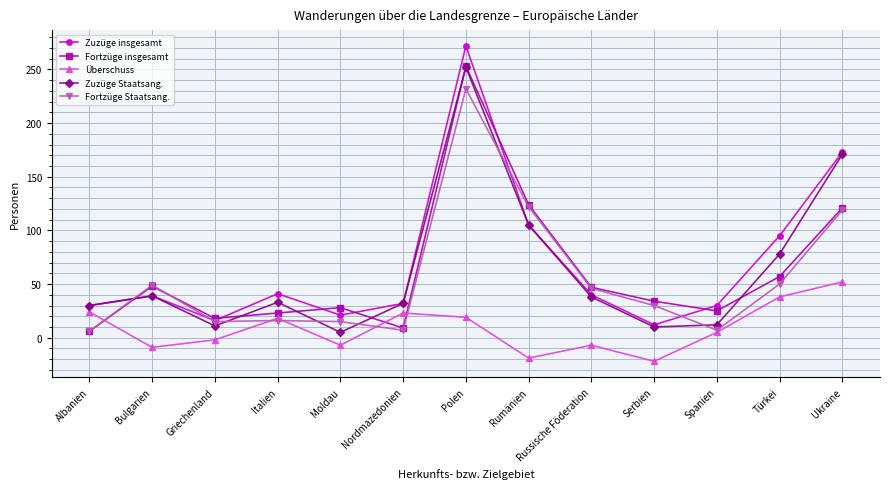

The value of Zuzüge insgesamt at Russische Föderation is 40. True or false?

True